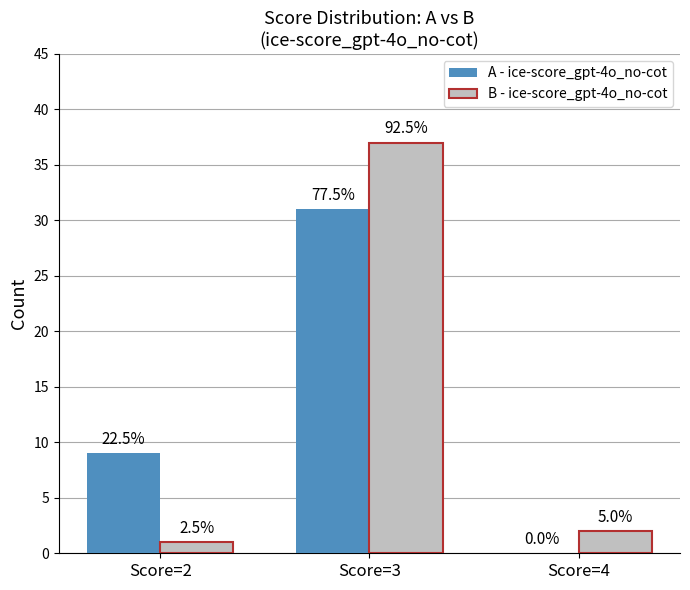

Does the chart contain stacked bars?

No